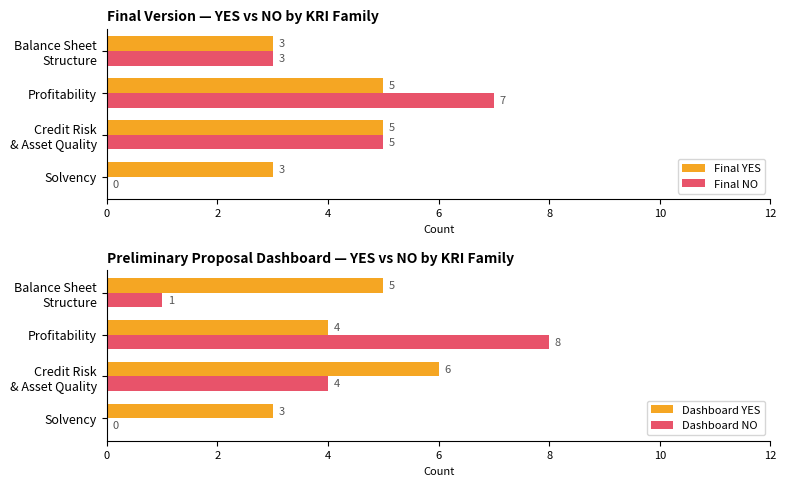

What is the maximum value for Final YES?

5